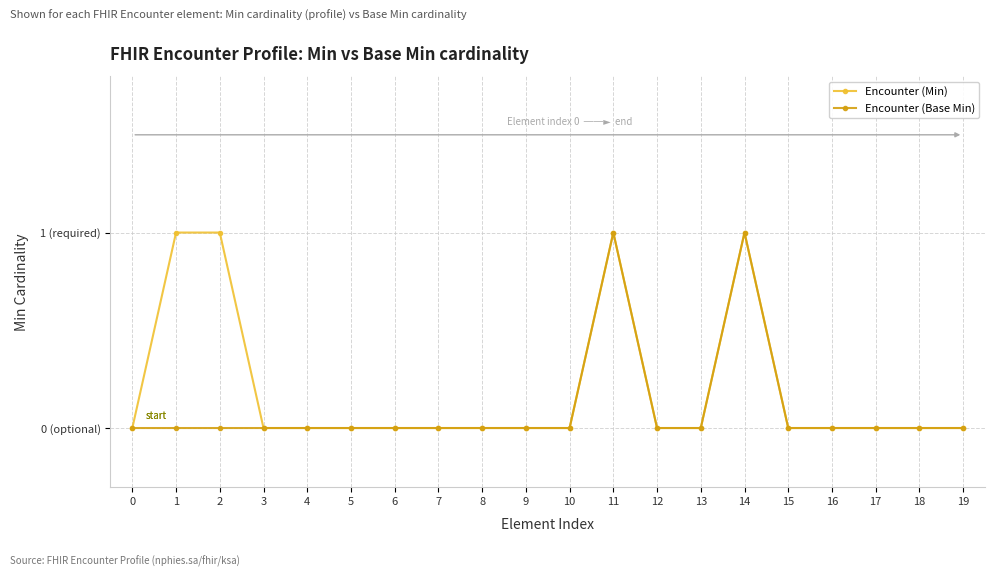

The Encounter (Min) series shows 1 at 18. True or false?

False